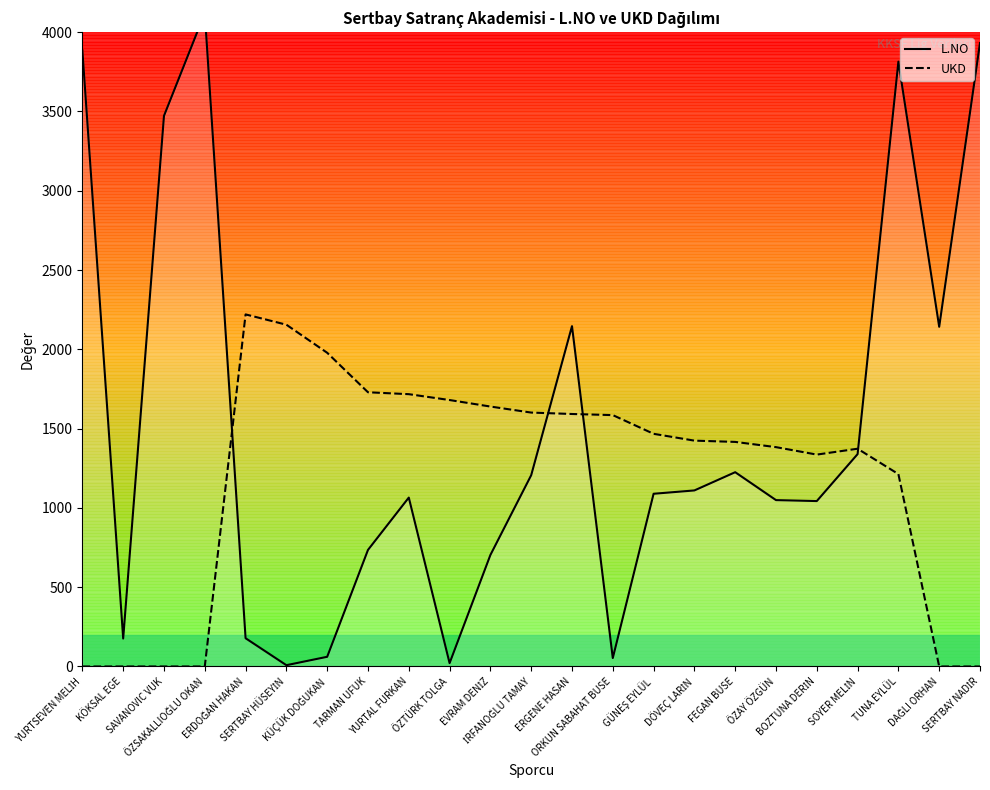

What is the total value across all series at SERTBAY NADİR?

3931